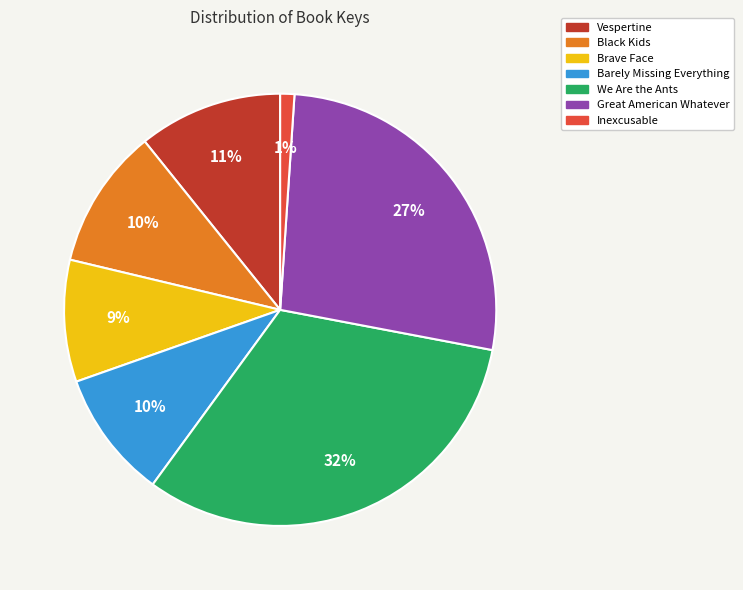

Which has a higher value, Brave Face or Vespertine?

Vespertine